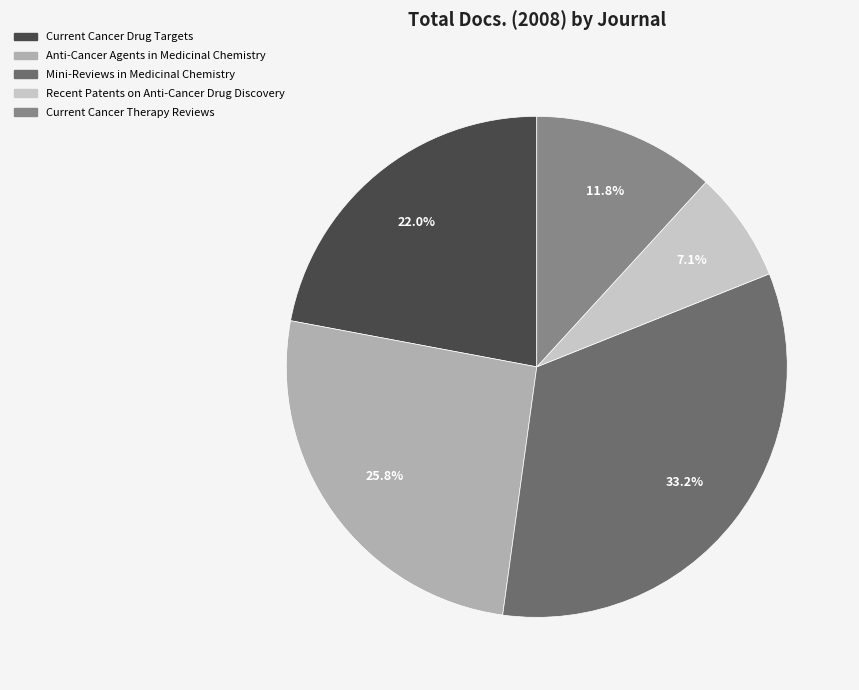

Which slice is the largest?

Mini-Reviews in Medicinal Chemistry